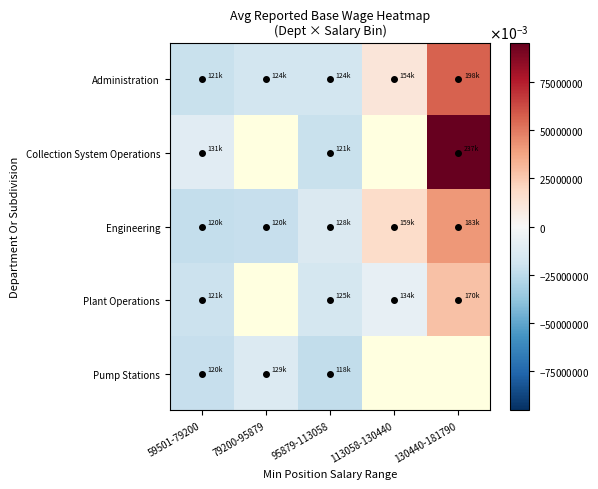

True or false: Pump Stations has a value of -16602.6 at 95879-113058.

False